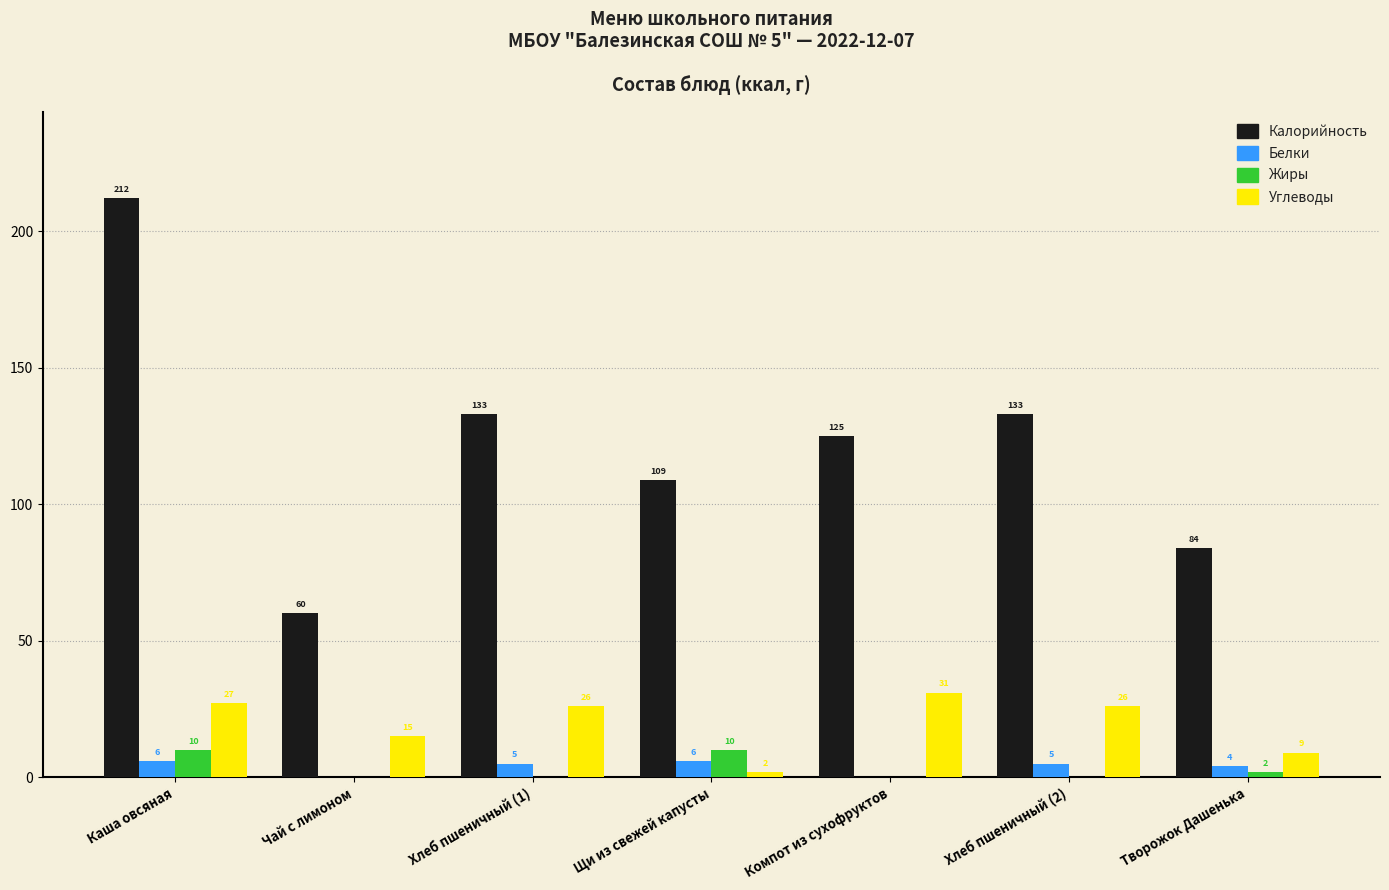

Reading right to left, extract all data points from this chart.

Калорийность: Творожок Дашенька=84	Хлеб пшеничный (2)=133	Компот из сухофруктов=125	Щи из свежей капусты=109	Хлеб пшеничный (1)=133	Чай с лимоном=60	Каша овсяная=212
Белки: Творожок Дашенька=4	Хлеб пшеничный (2)=5	Компот из сухофруктов=0	Щи из свежей капусты=6	Хлеб пшеничный (1)=5	Чай с лимоном=0	Каша овсяная=6
Жиры: Творожок Дашенька=2	Хлеб пшеничный (2)=0	Компот из сухофруктов=0	Щи из свежей капусты=10	Хлеб пшеничный (1)=0	Чай с лимоном=0	Каша овсяная=10
Углеводы: Творожок Дашенька=9	Хлеб пшеничный (2)=26	Компот из сухофруктов=31	Щи из свежей капусты=2	Хлеб пшеничный (1)=26	Чай с лимоном=15	Каша овсяная=27